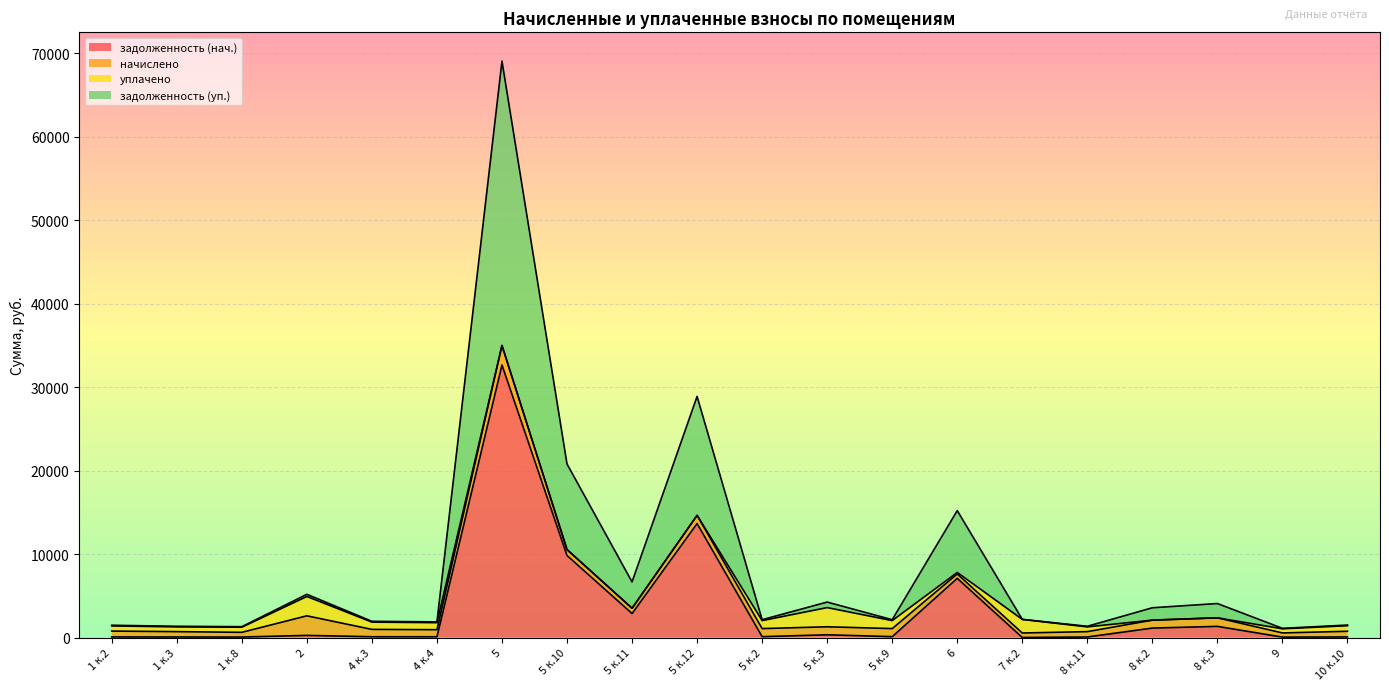

At which category is the sum across all series the highest?

5